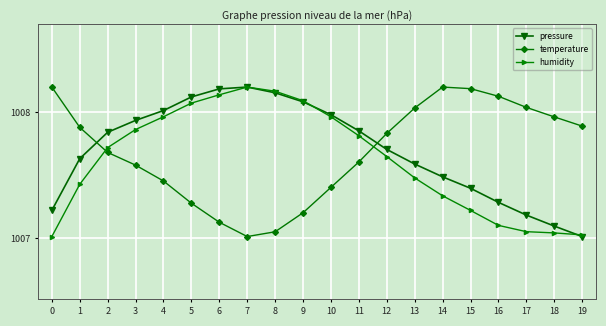

How many lines are shown in the chart?

3